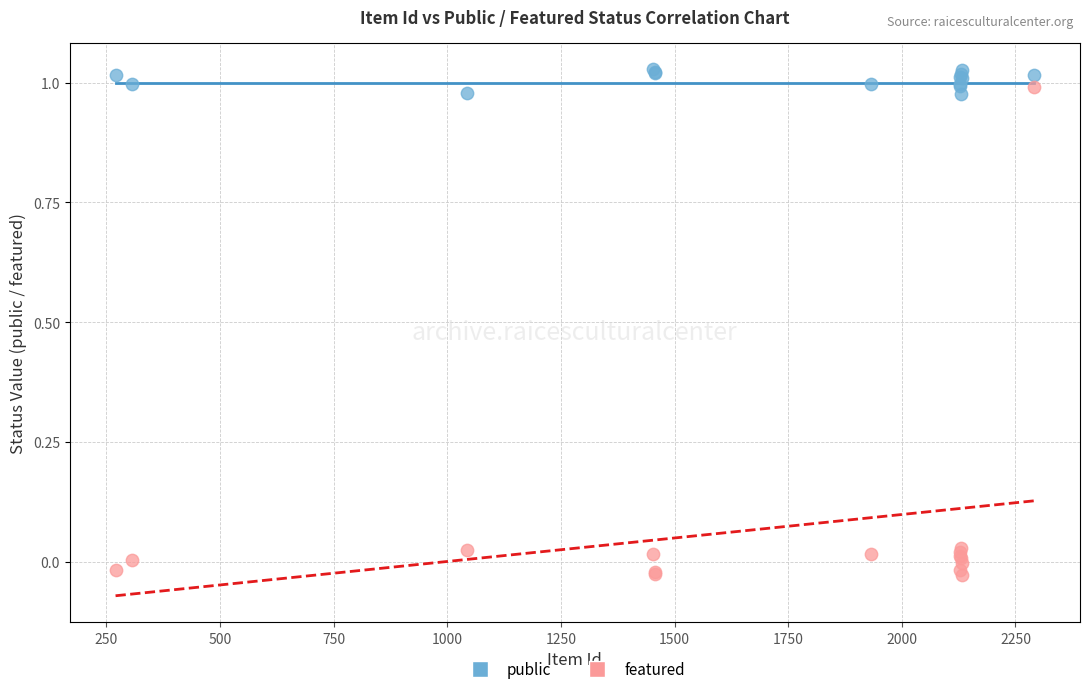

Which series reaches the minimum Y coordinate?

featured